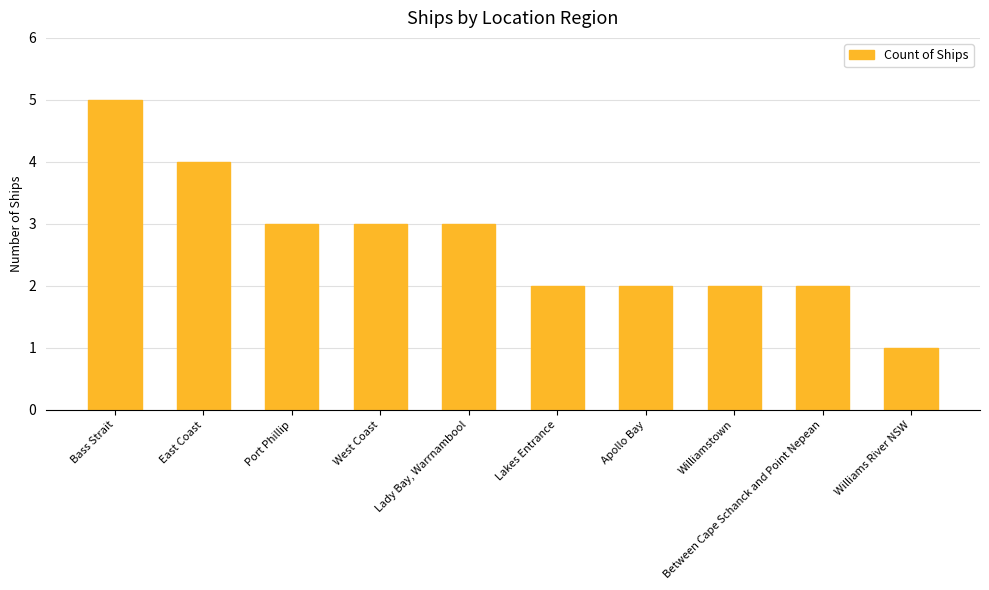

Which has a higher value, East Coast or Lady Bay, Warrnambool?

East Coast